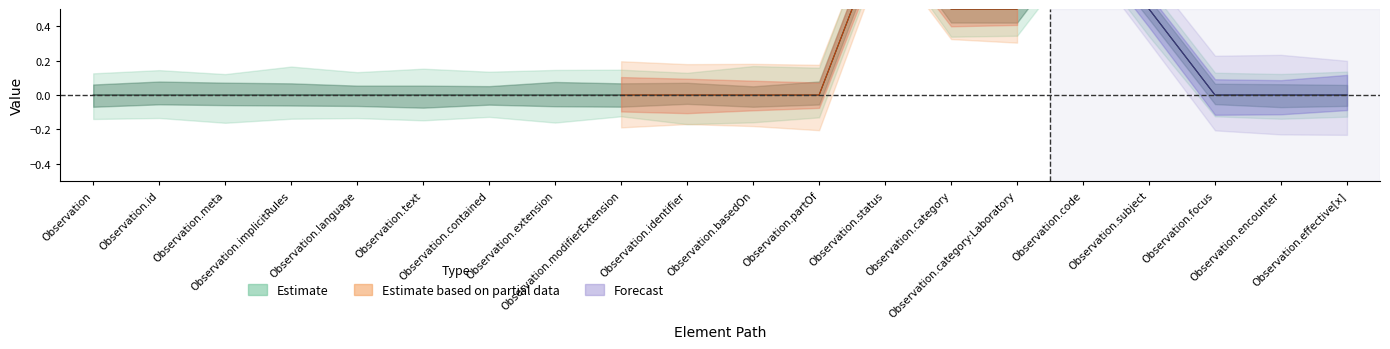

Reading right to left, what are all the values shown in this chart?

Min: Observation.effective[x]=0	Observation.encounter=0	Observation.focus=0	Observation.subject=1	Observation.code=1	Observation.category:Laboratory=1	Observation.category=1	Observation.status=1	Observation.partOf=0	Observation.basedOn=0	Observation.identifier=0	Observation.modifierExtension=0	Observation.extension=0	Observation.contained=0	Observation.text=0	Observation.language=0	Observation.implicitRules=0	Observation.meta=0	Observation.id=0	Observation=0
Base Min: Observation.effective[x]=0	Observation.encounter=0	Observation.focus=0	Observation.subject=0	Observation.code=1	Observation.category:Laboratory=0	Observation.category=0	Observation.status=1	Observation.partOf=0	Observation.basedOn=0	Observation.identifier=0	Observation.modifierExtension=0	Observation.extension=0	Observation.contained=0	Observation.text=0	Observation.language=0	Observation.implicitRules=0	Observation.meta=0	Observation.id=0	Observation=0